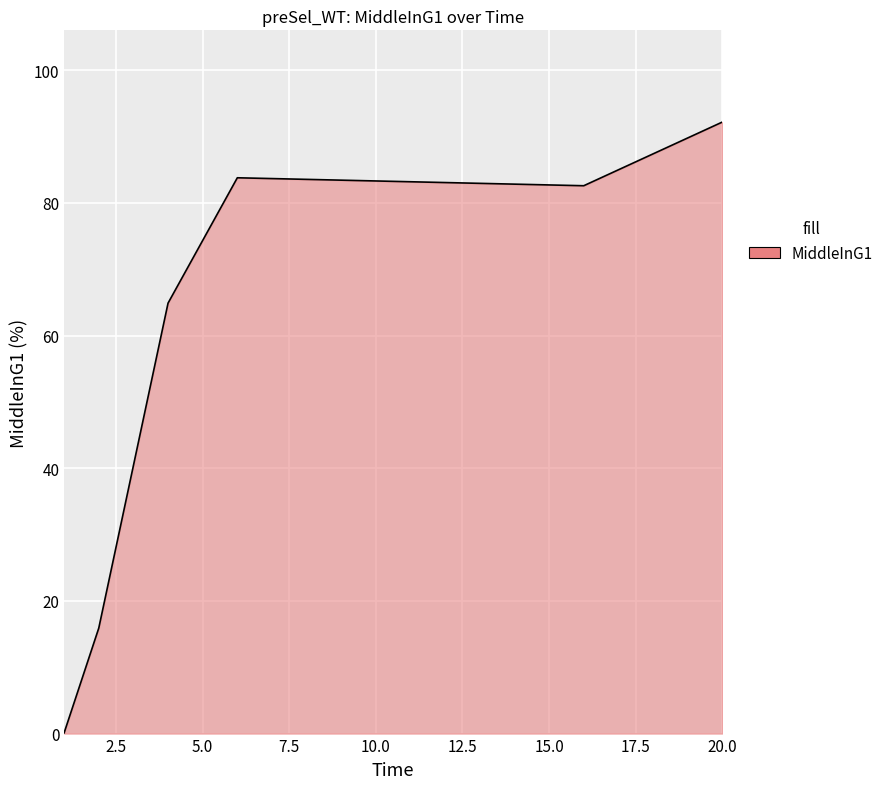

How many lines are shown in the chart?

1